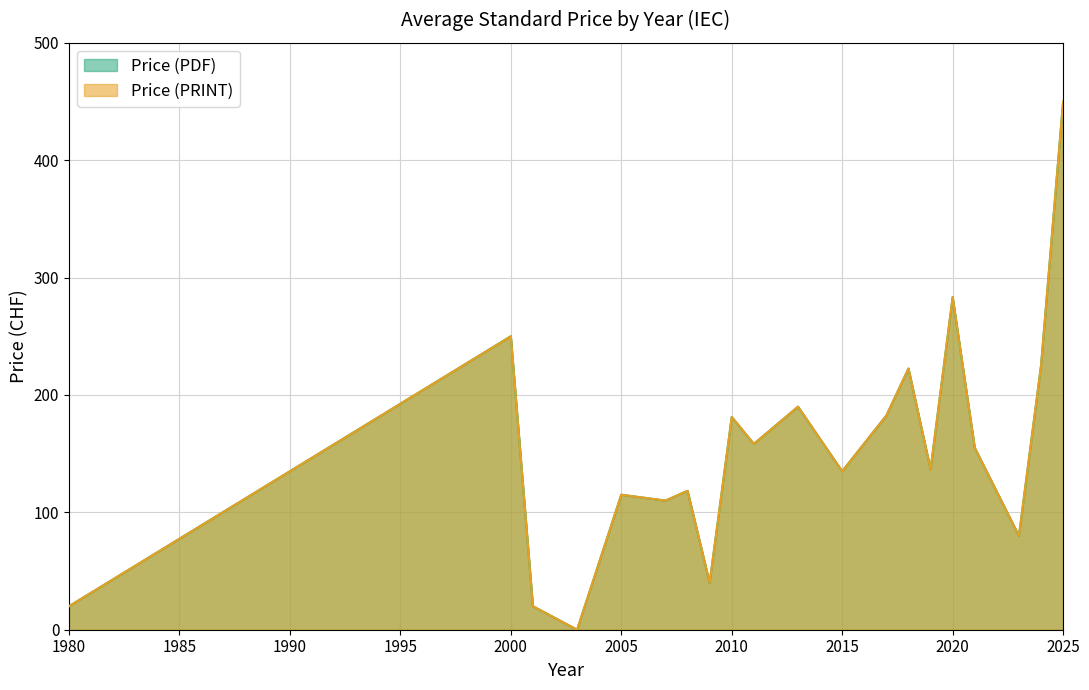

Rank the series at 2019 from lowest to highest value.

Price (PDF), Price (PRINT)